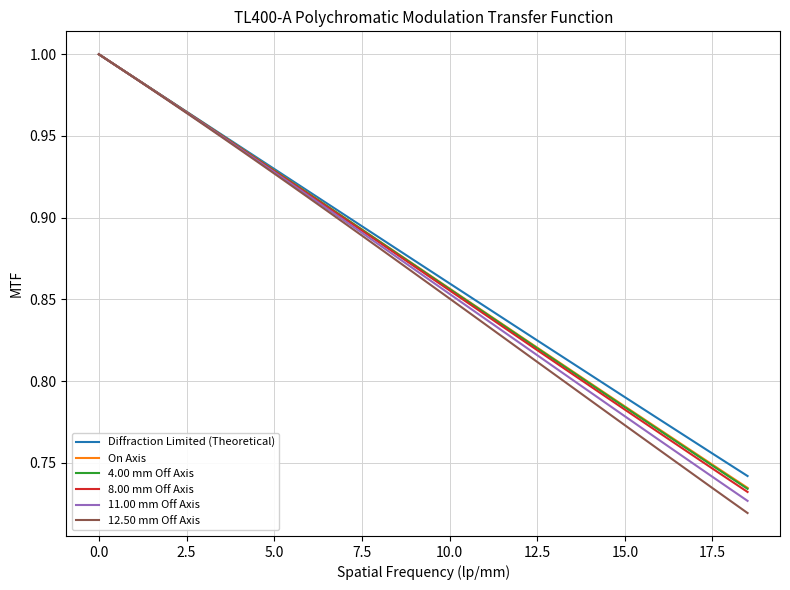

Which series has the widest spread of values?

12.50 mm Off Axis